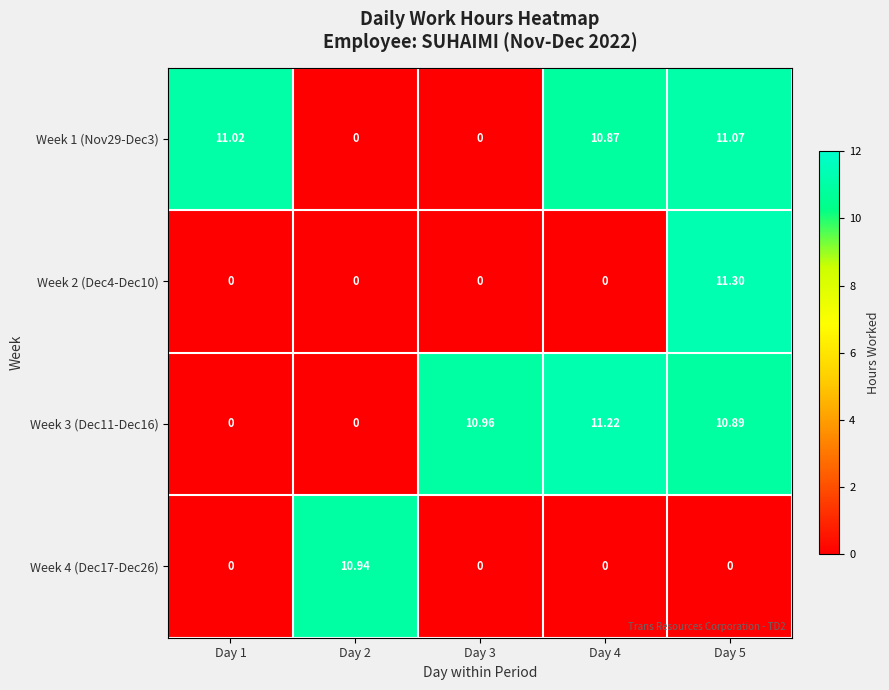

Is the value of Week 1 (Nov29-Dec3) at Day 5 greater than the value of Week 2 (Dec4-Dec10) at Day 4?

Yes